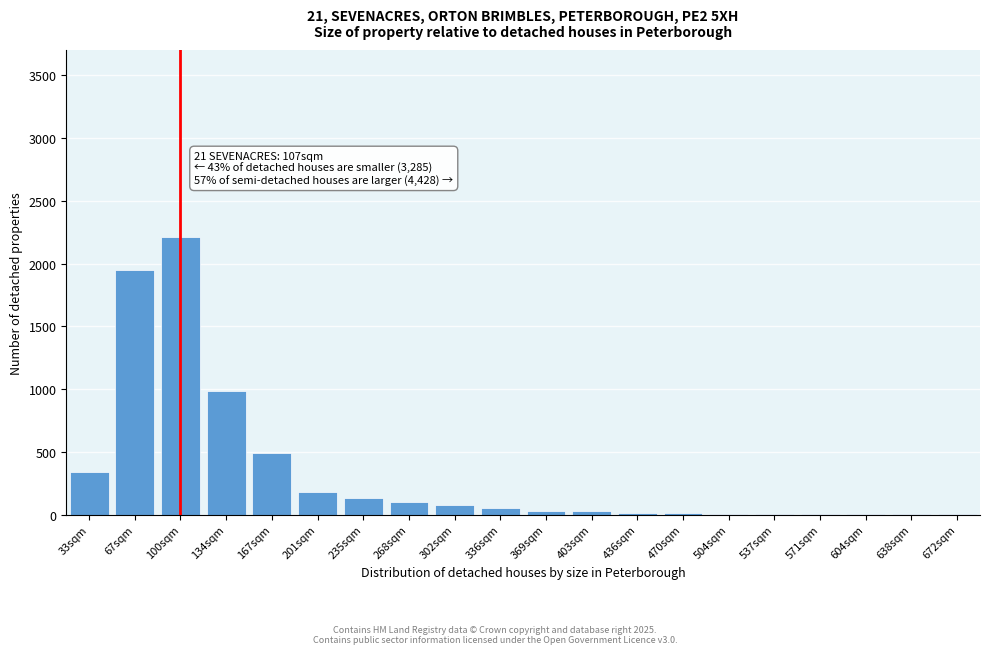

Which category has the highest value across all series?

100sqm